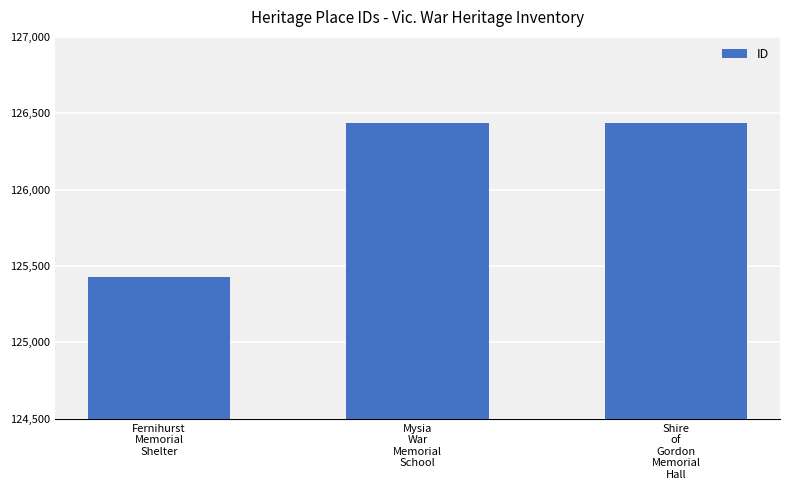

What is the value of the 1st bar from the left?

125431